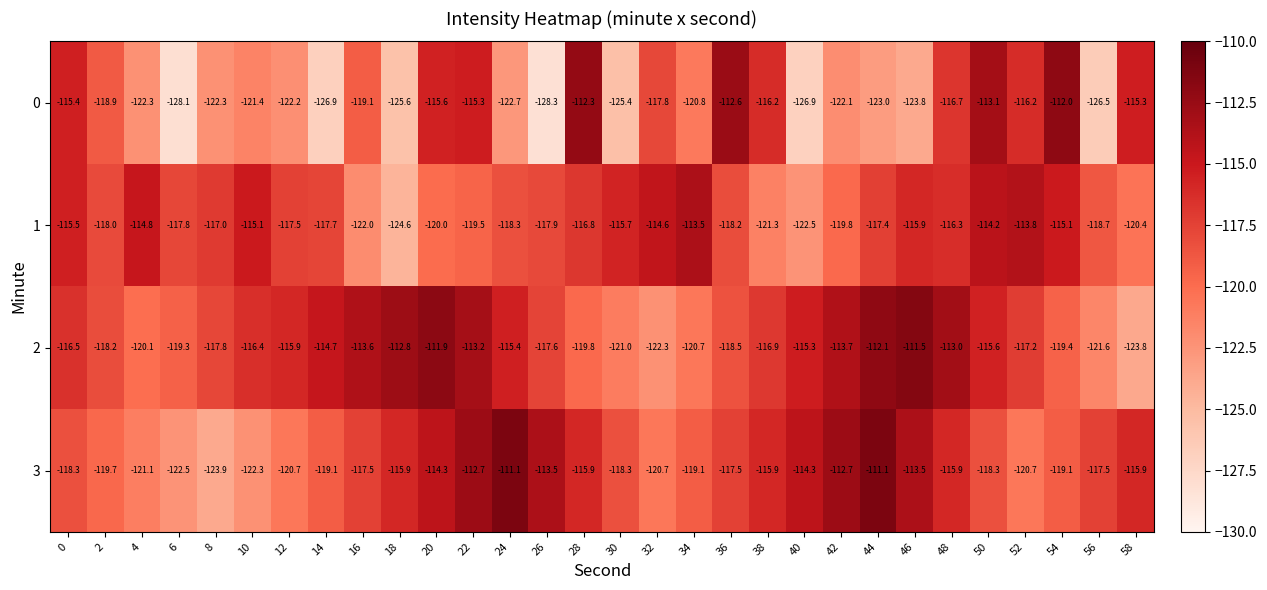

What is the sum of all 3 values?

-3519.0